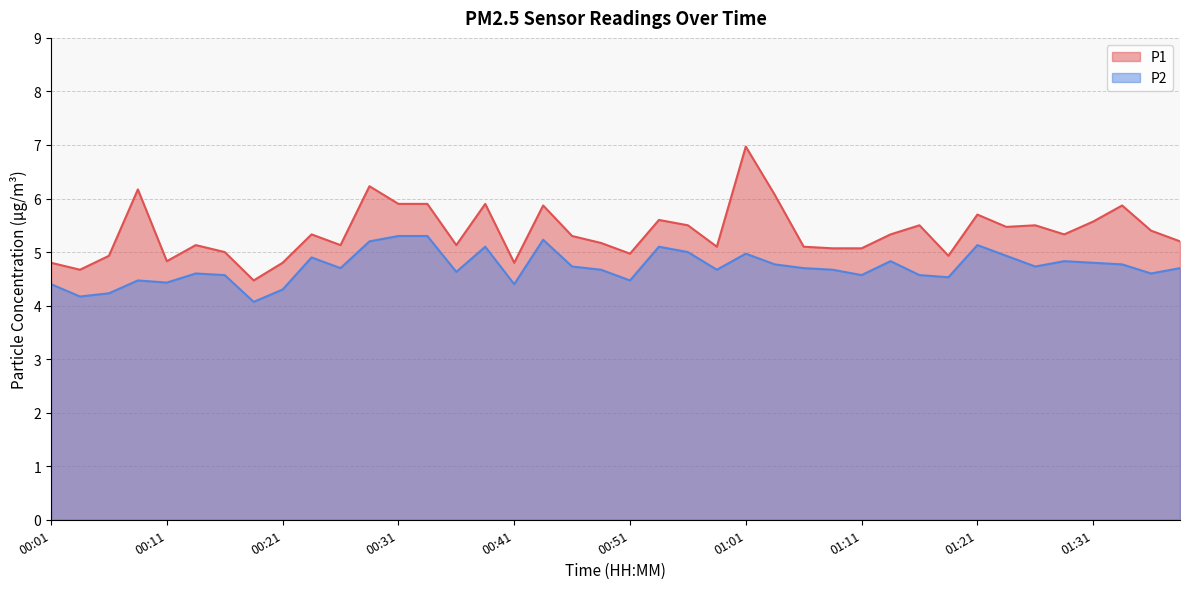

At which category does P1 reach its first local peak?

00:09